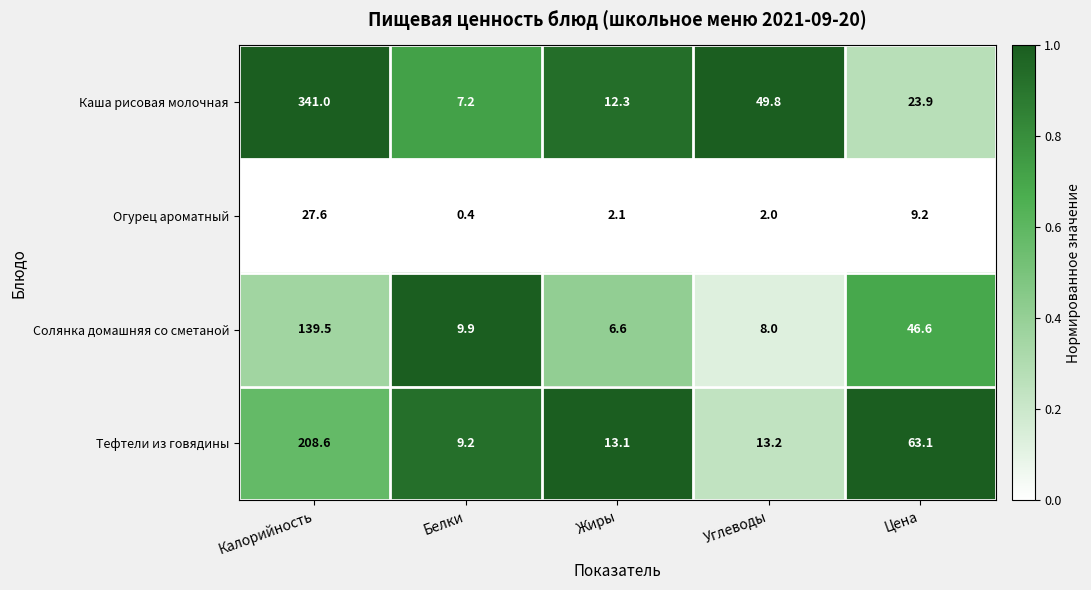

The value of Огурец ароматный at Белки is 0.1. True or false?

False